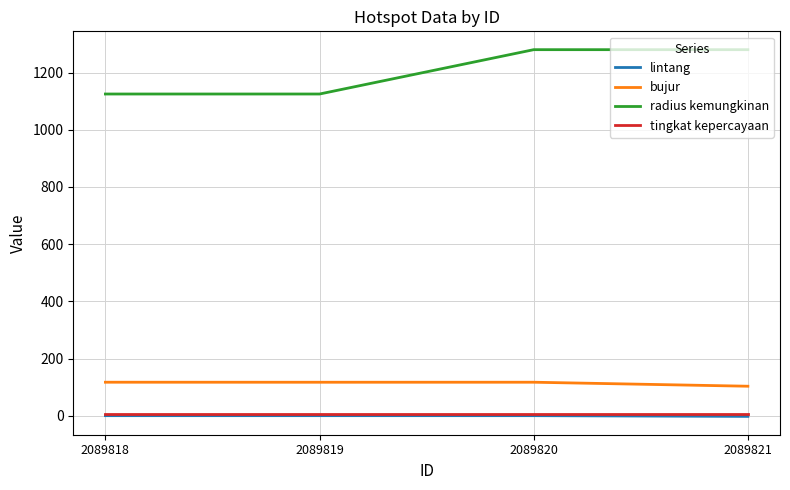

True or false: radius kemungkinan and bujur cross at least once.

False